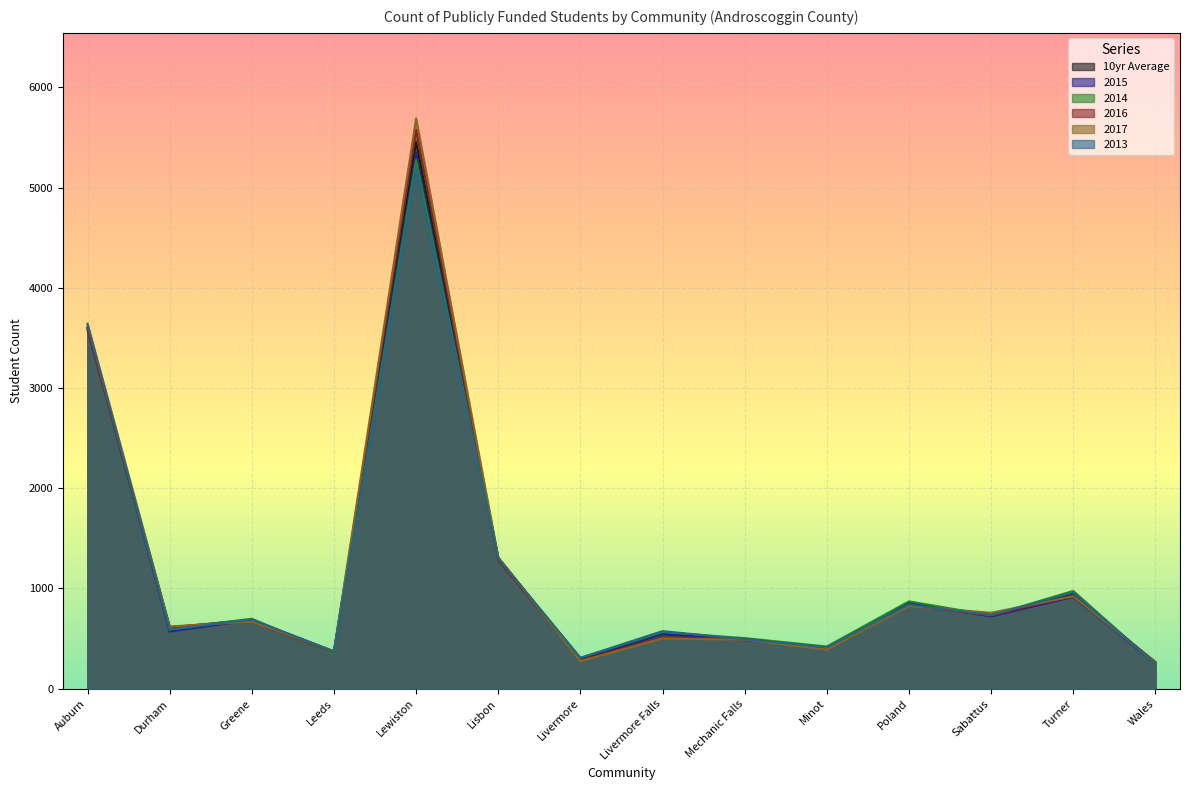

Which has a higher value, Lisbon or Durham?

Lisbon